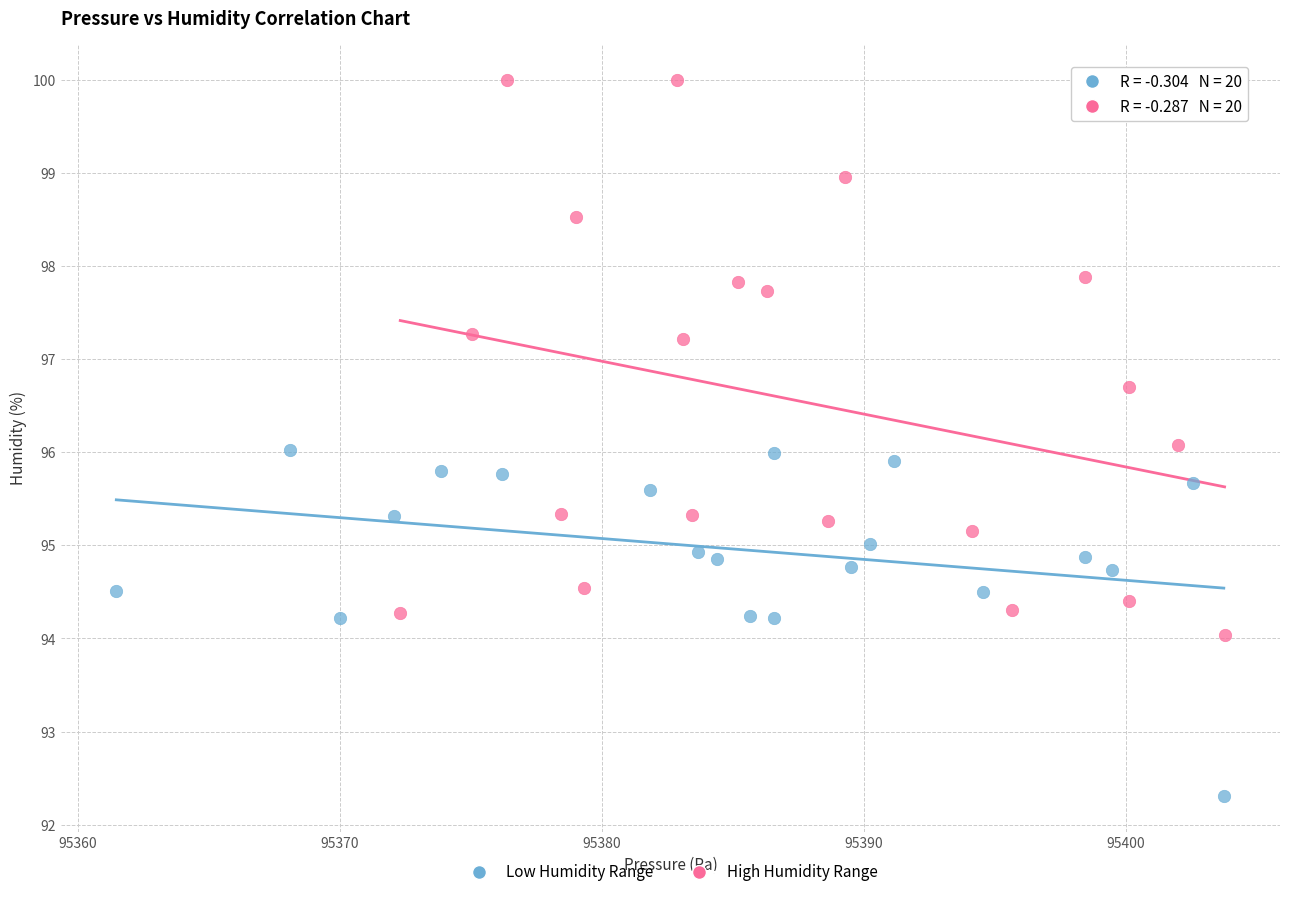

Which series has the widest spread of Y values?

High Humidity Range